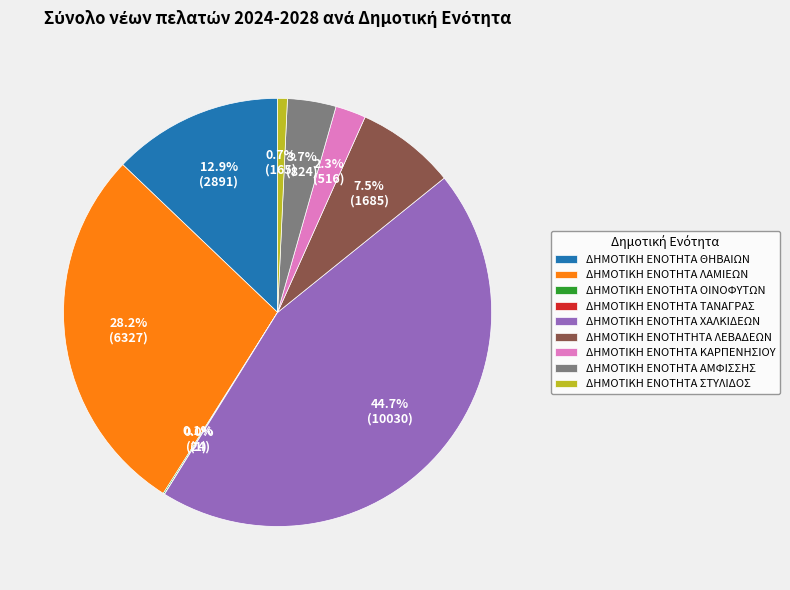

Does any single category account for the majority?

No